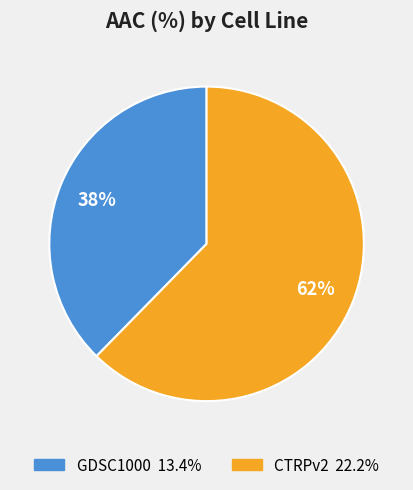

How many segments does this pie chart have?

2